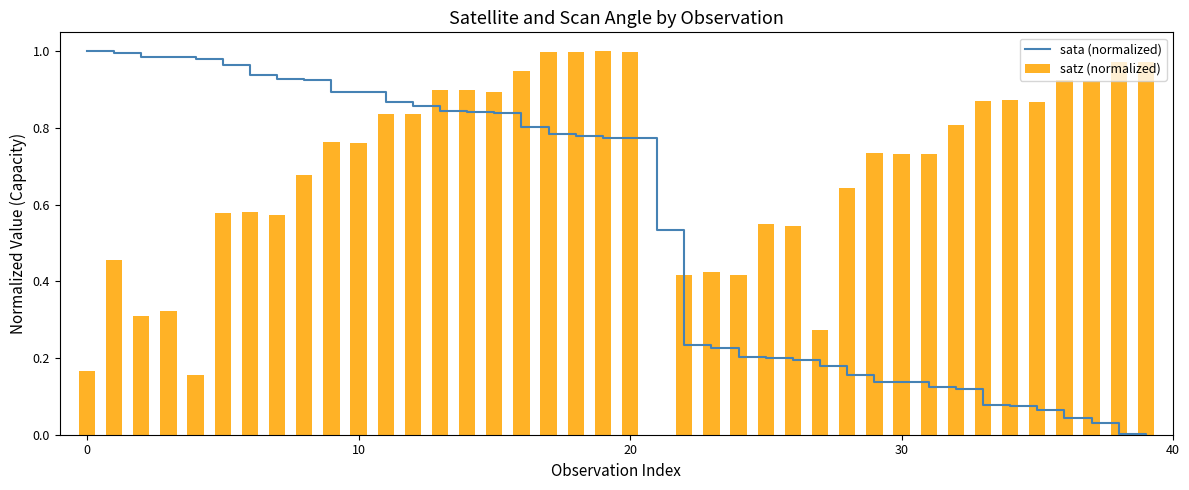

What is the value of the satz (normalized) bar at the 16th from the left?

0.9